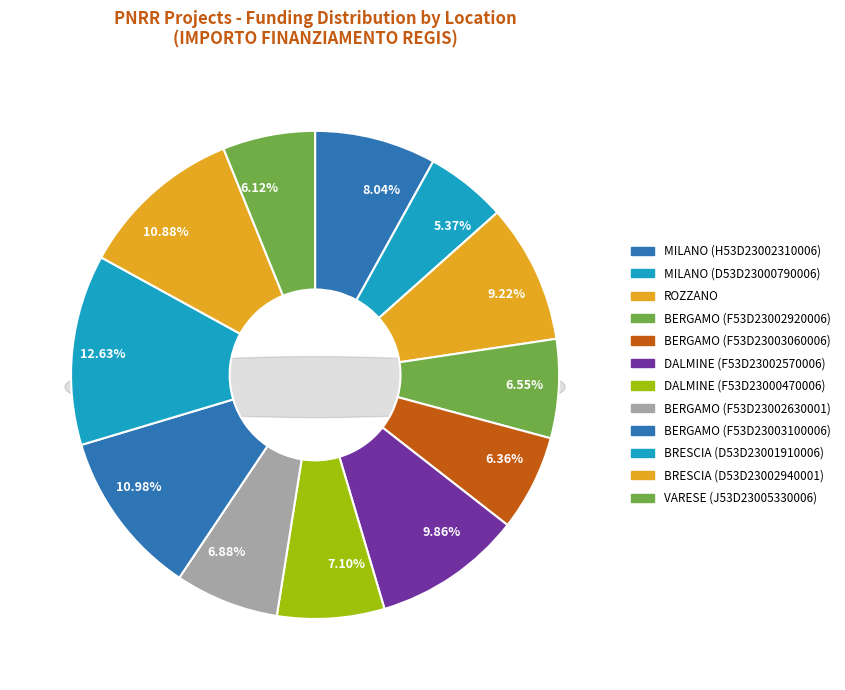

Combined, do BRESCIA (D53D23002940001) and BERGAMO (F53D23003100006) account for over 50%?

No